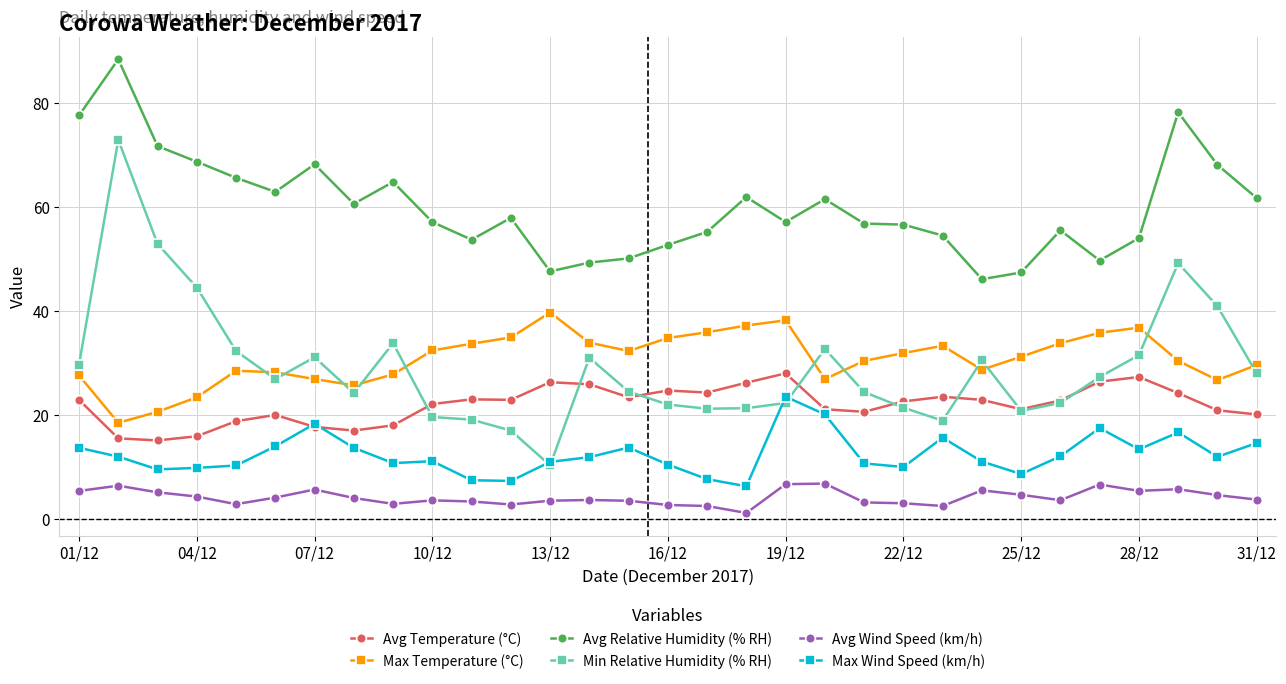

What is the maximum value shown in the chart?

88.5